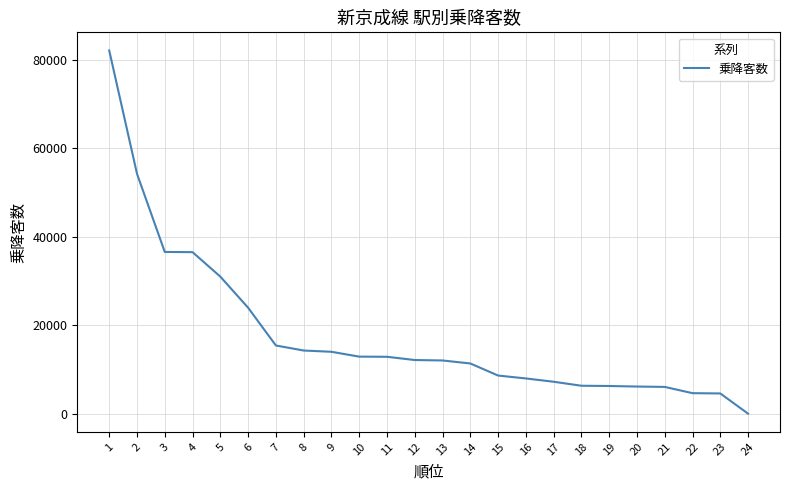

What is the maximum value shown in the chart?

82080